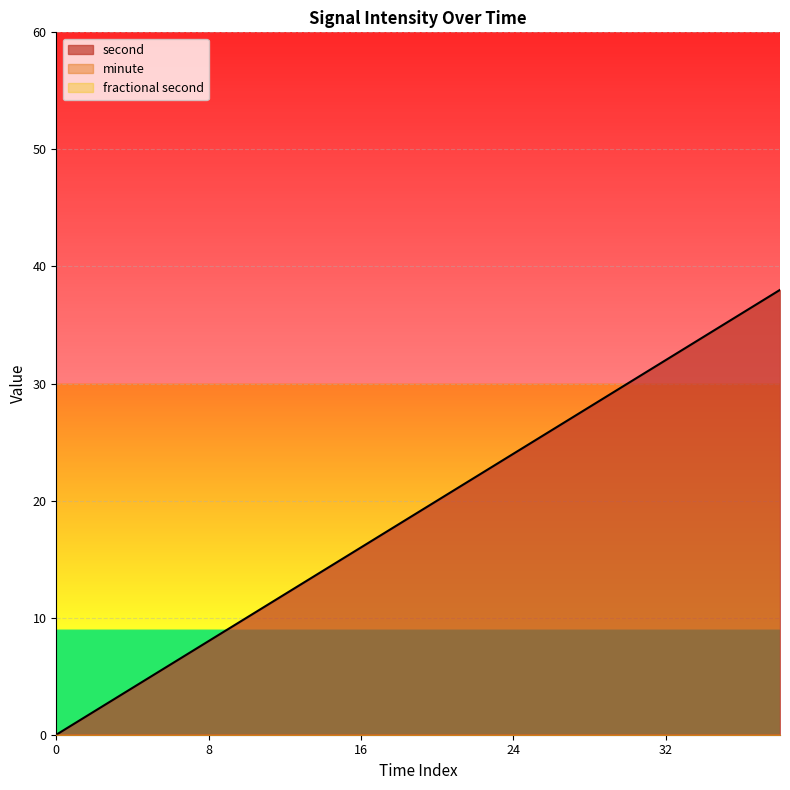

Is the value of second at 16 greater than the value of minute at 36?

Yes